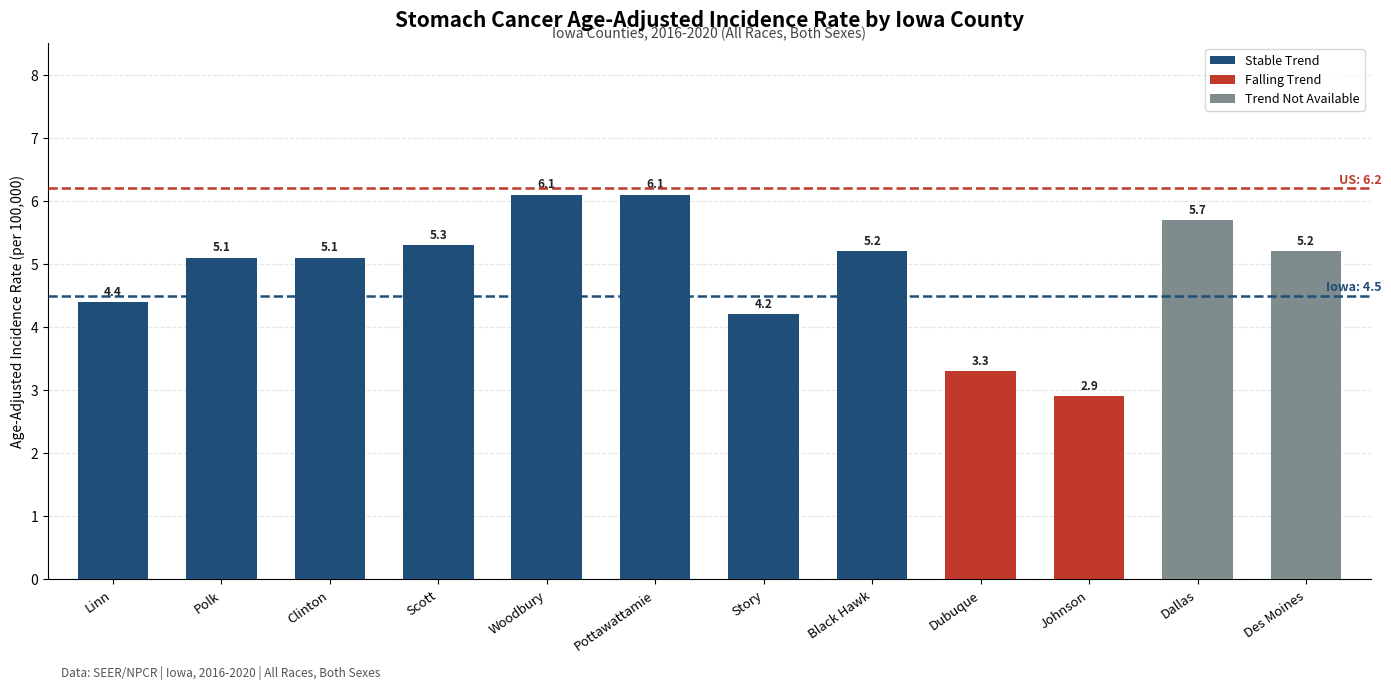

What is the difference between the maximum and minimum values?

3.2